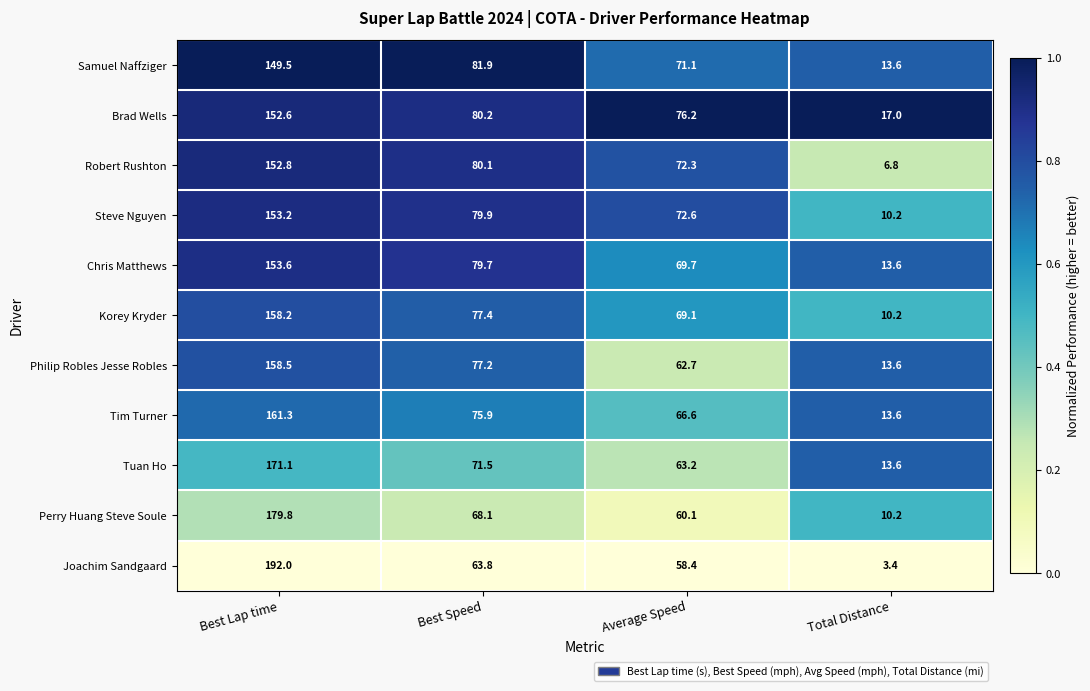

What is the difference between the second highest and minimum values in the Korey Kryder series?

67.2